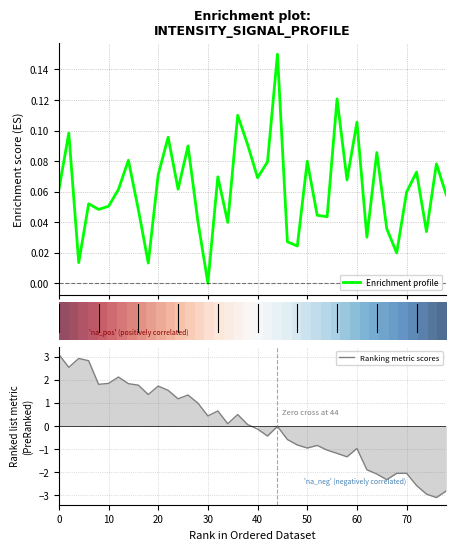

What is the lowest value of the Ranking metric scores series?

-3.1